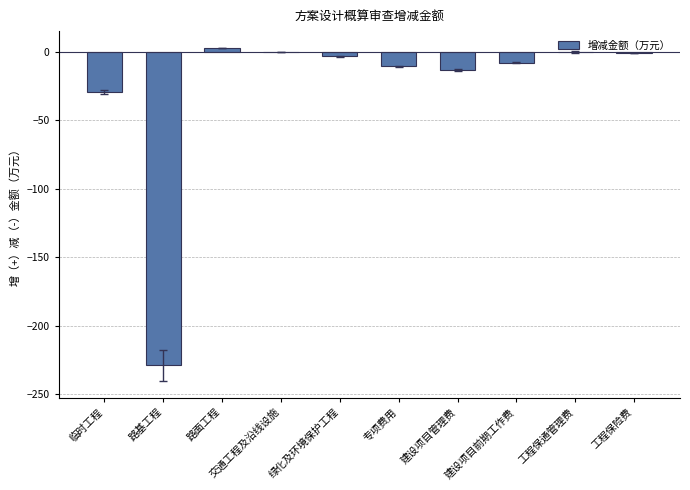

What value does the data have at 绿化及环境保护工程?

-3.2